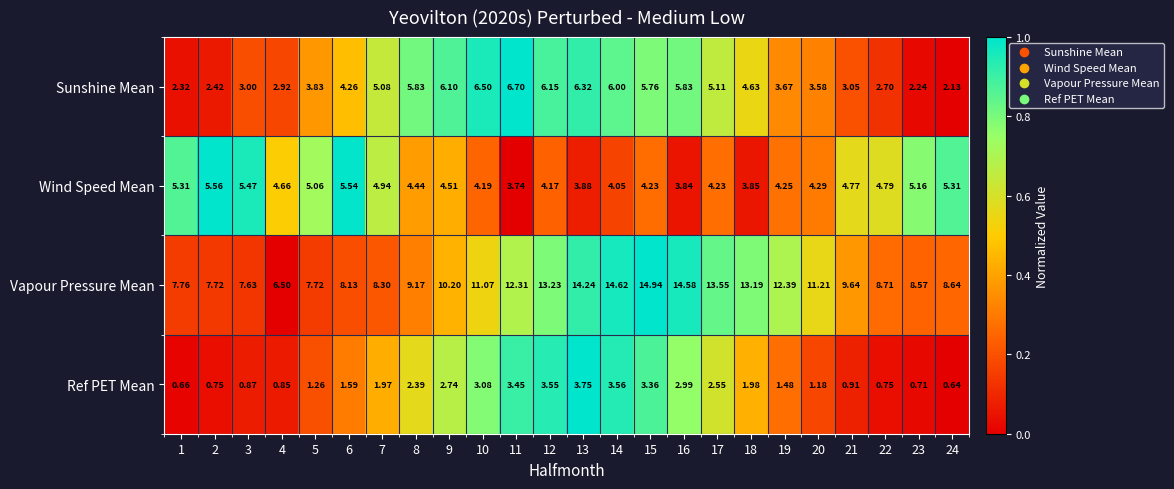

List the series in order of their peak value, lowest first.

Ref PET Mean, Wind Speed Mean, Sunshine Mean, Vapour Pressure Mean